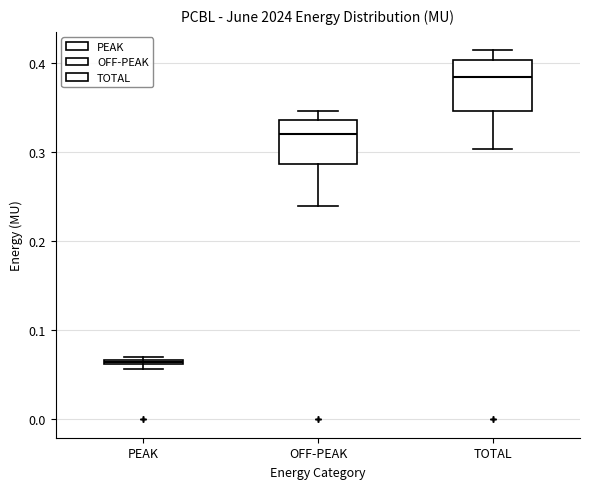

Where is the upper edge of the box for OFF-PEAK on the y-axis? The values are not printed on the chart, so give them approximately, as read against the axis.

0.34